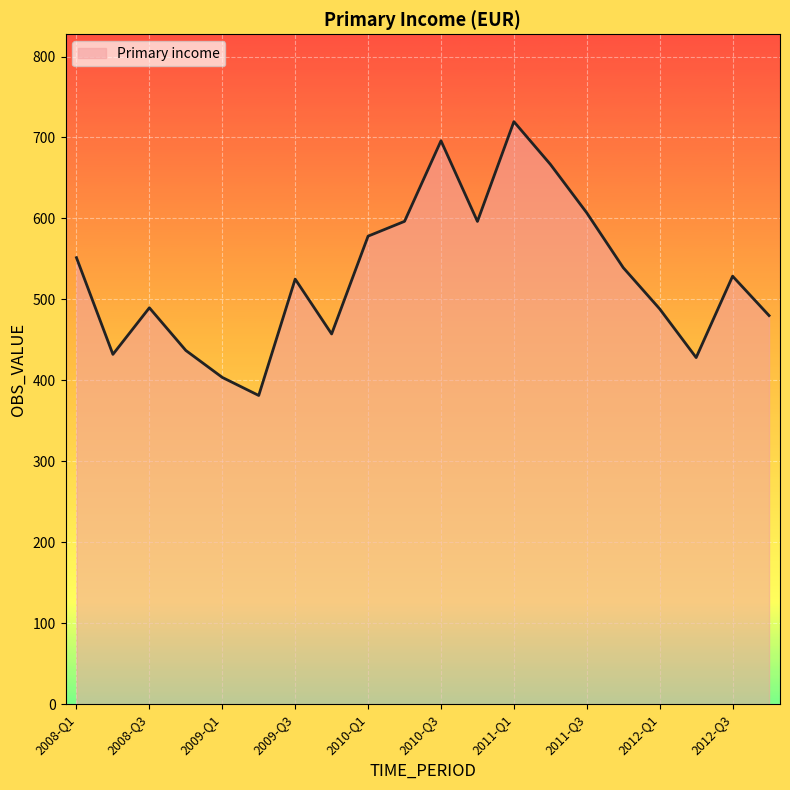

What is the difference between the maximum and minimum values?

338.2